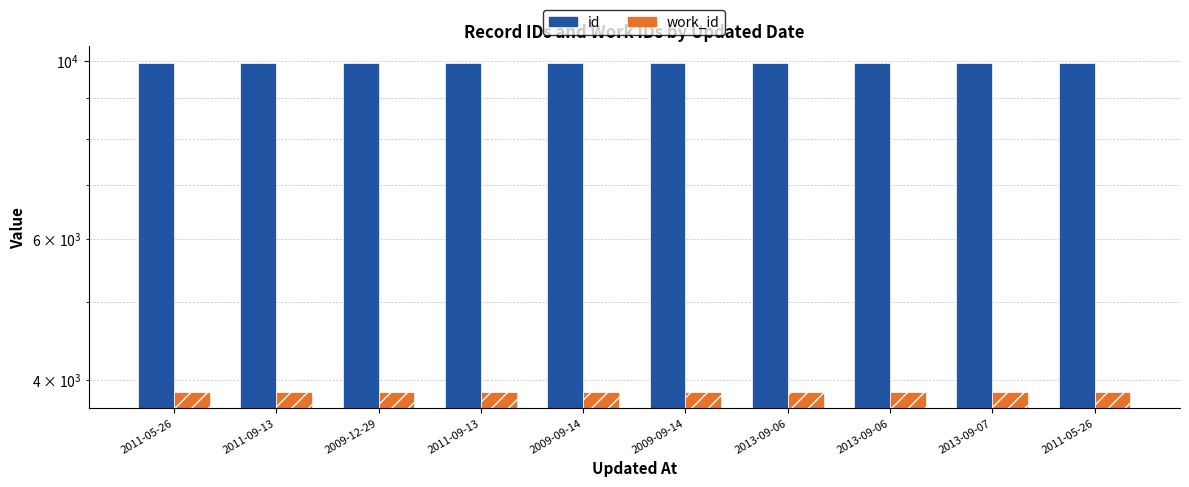

At 2011-09-13, list the series in order from largest to smallest.

id, work_id